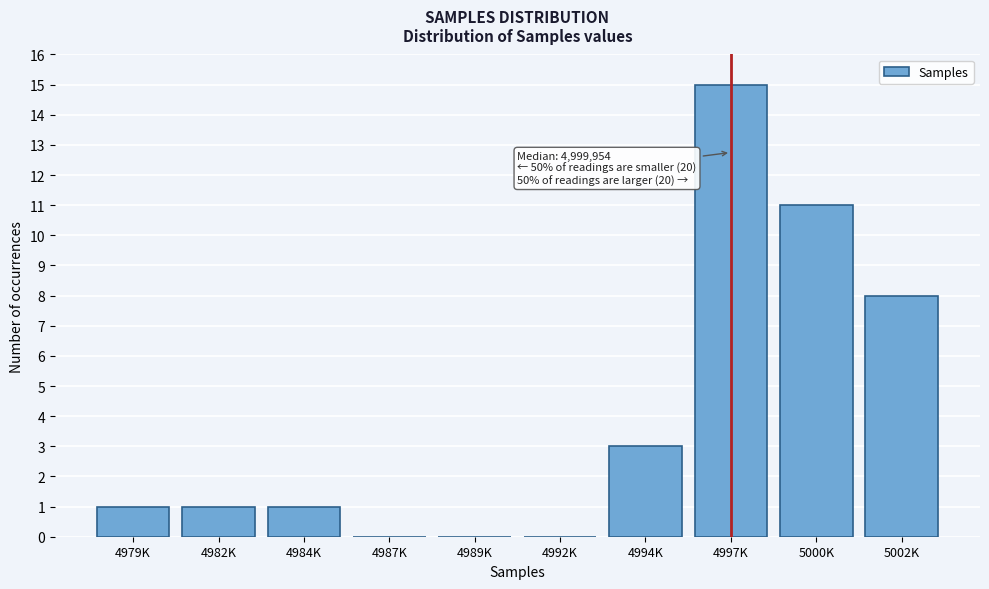

Reading right to left, what are all the values shown in this chart?

5002K=8	5000K=11	4997K=15	4994K=3	4992K=0	4989K=0	4987K=0	4984K=1	4982K=1	4979K=1